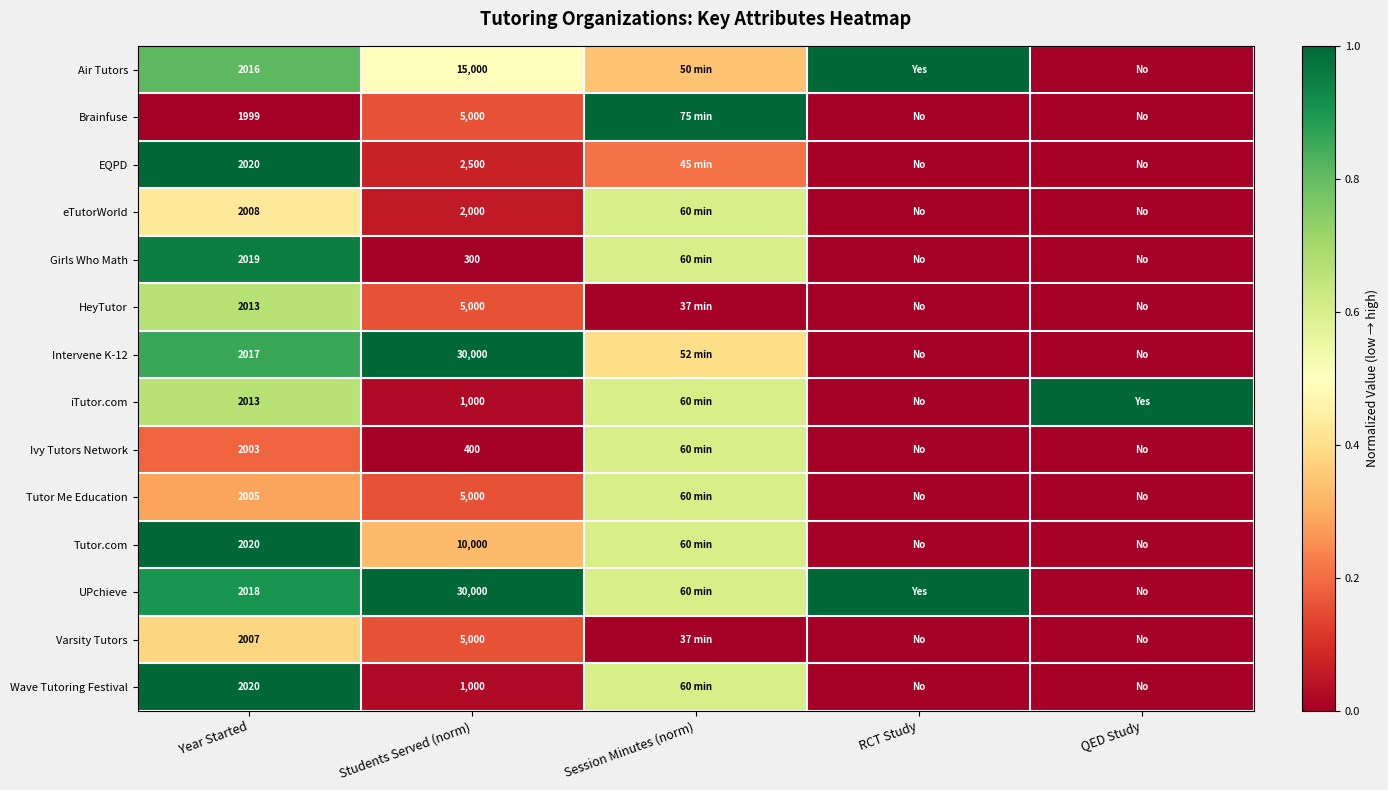

What is the sum of the Varsity Tutors values at RCT Study and Students Served (norm)?

0.2